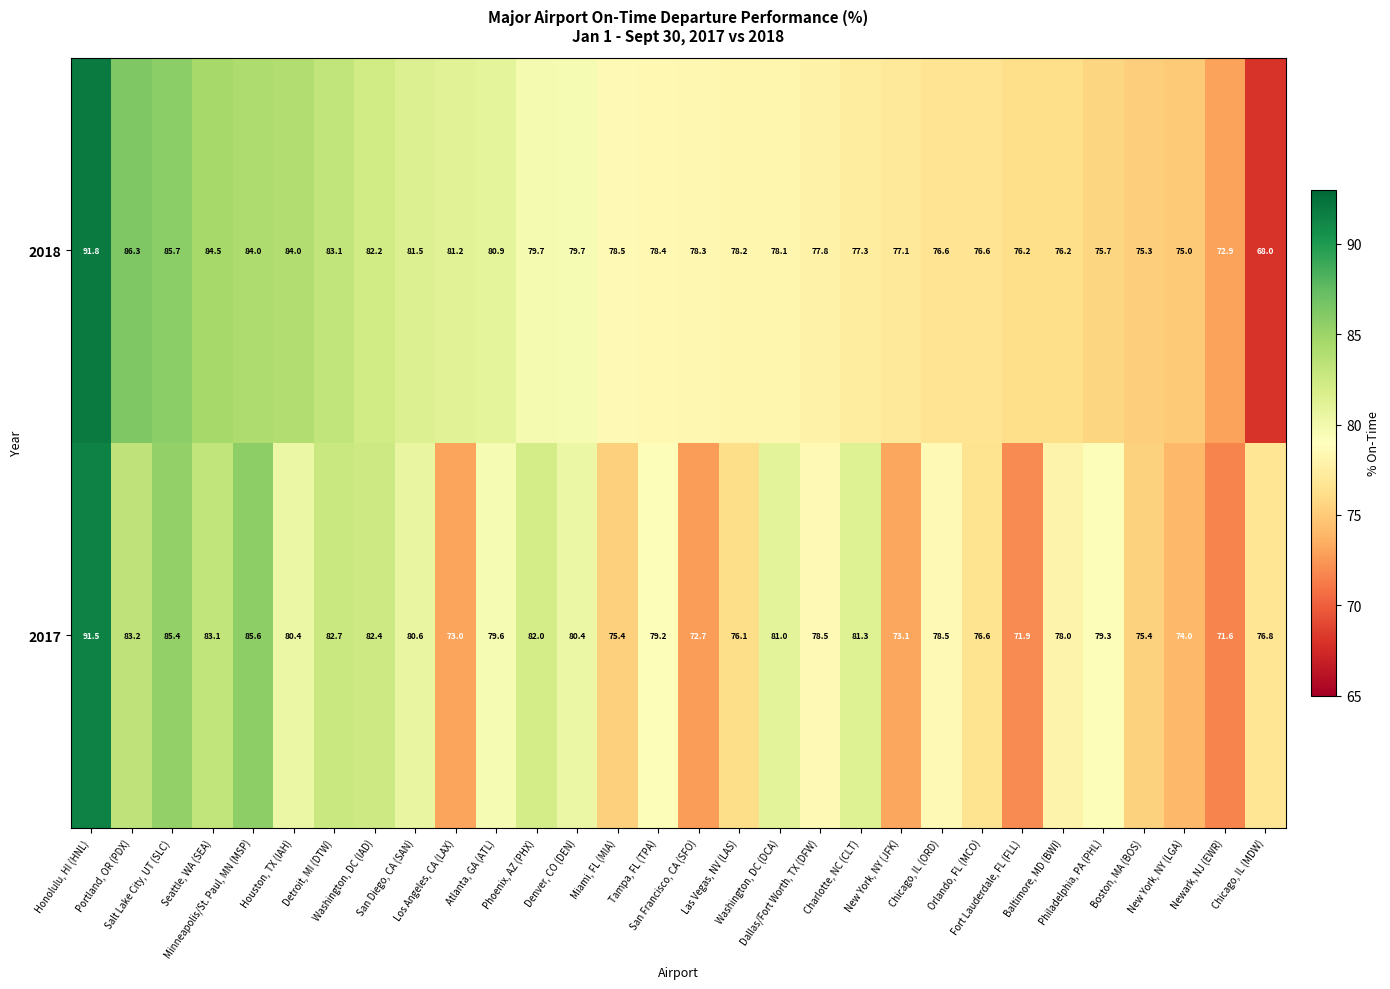

What is the spread (max minus min) of values at New York, NY (JFK)?

4.0